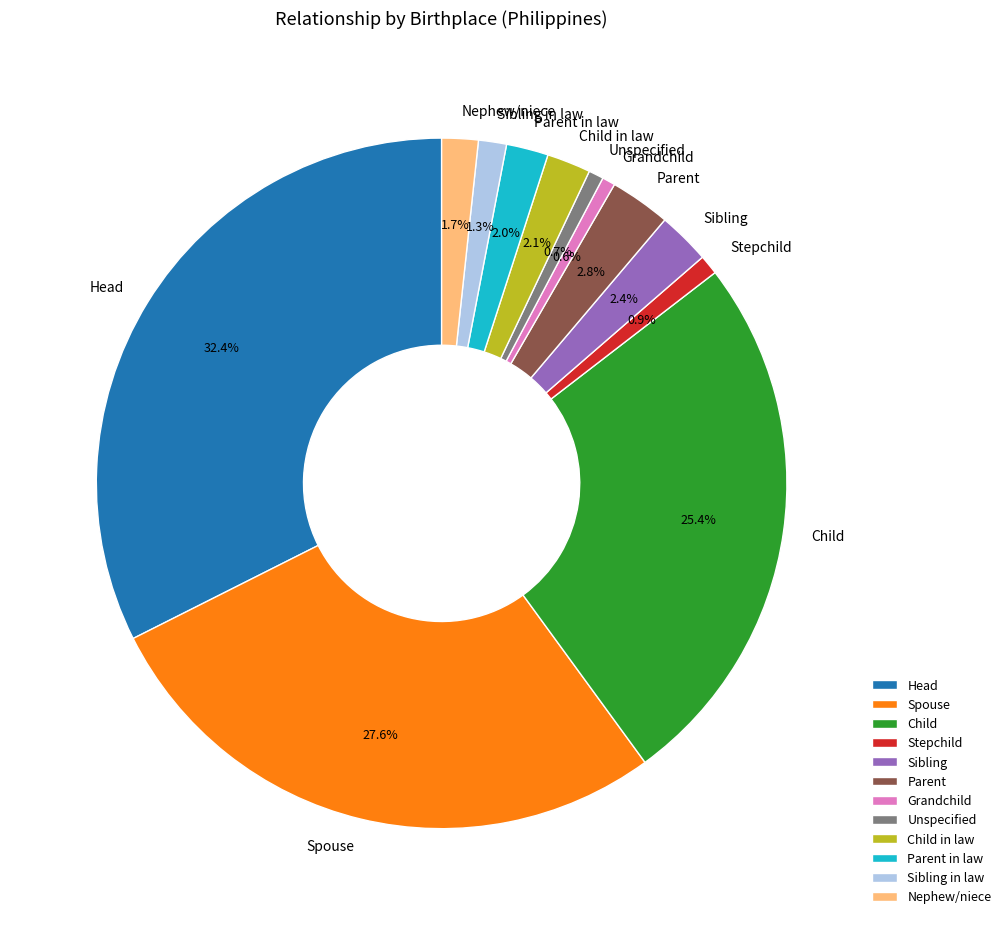

Between Sibling in law and Parent in law, which is larger?

Parent in law